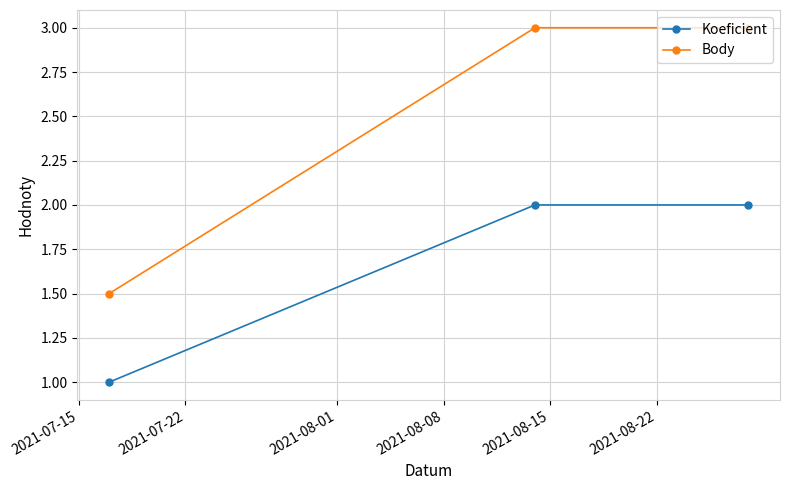

Rank the series by their maximum value, from highest to lowest.

Body, Koeficient